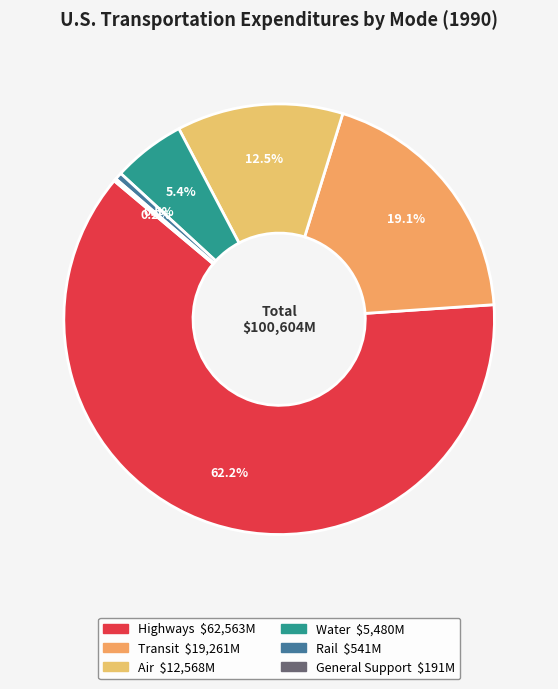

Does Transit account for over 50% of the chart?

No